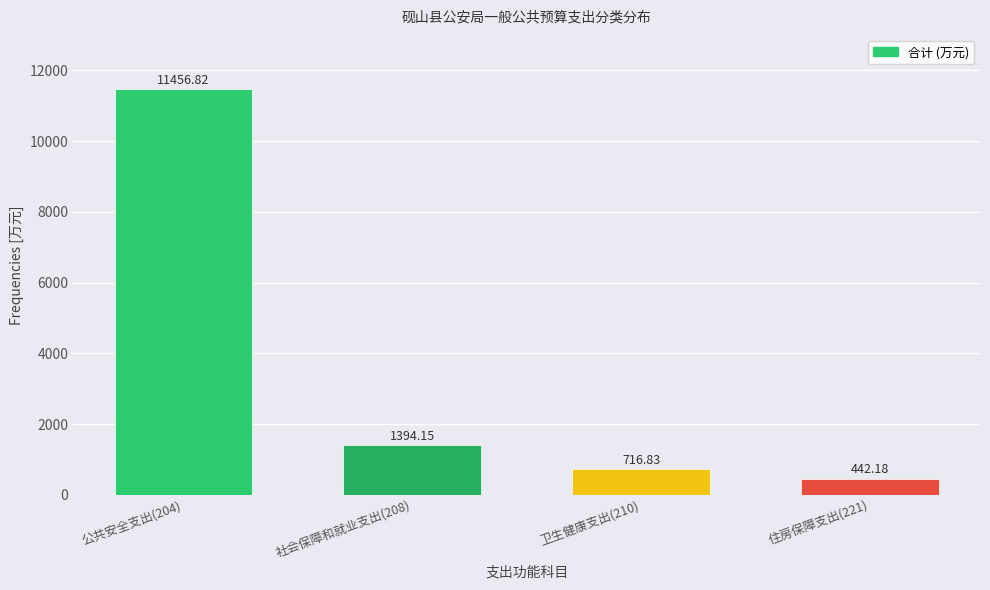

Rank the categories by value from highest to lowest.

公共安全支出(204), 社会保障和就业支出(208), 卫生健康支出(210), 住房保障支出(221)